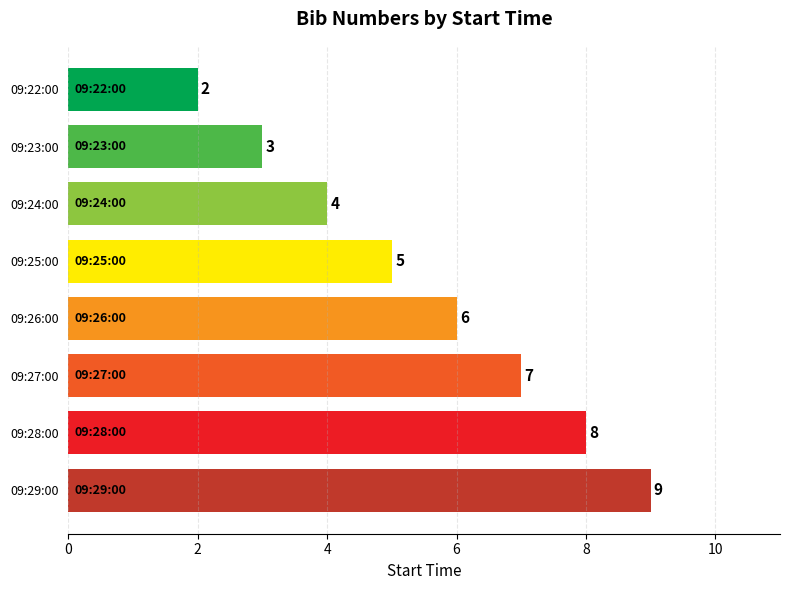

Between 09:26:00 and 09:28:00, which is larger?

09:28:00